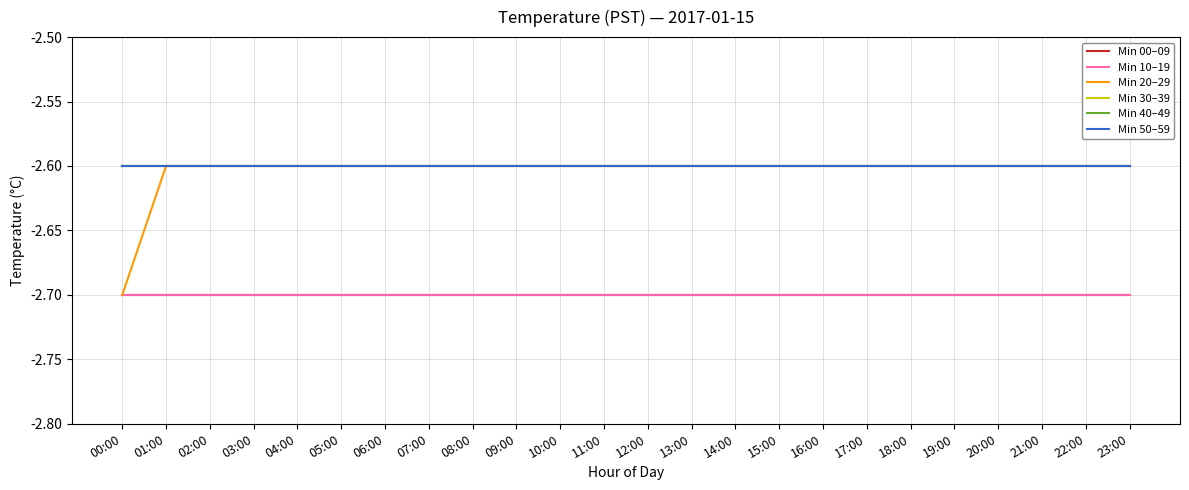

Does the chart display data point markers on the line(s)?

No